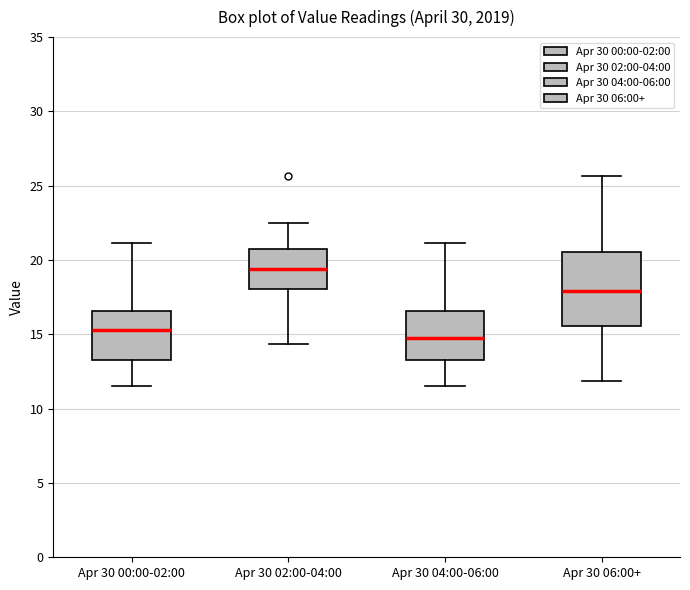

Comparing the boxes themselves (not the whiskers), which one is the tallest?

Apr 30 06:00+